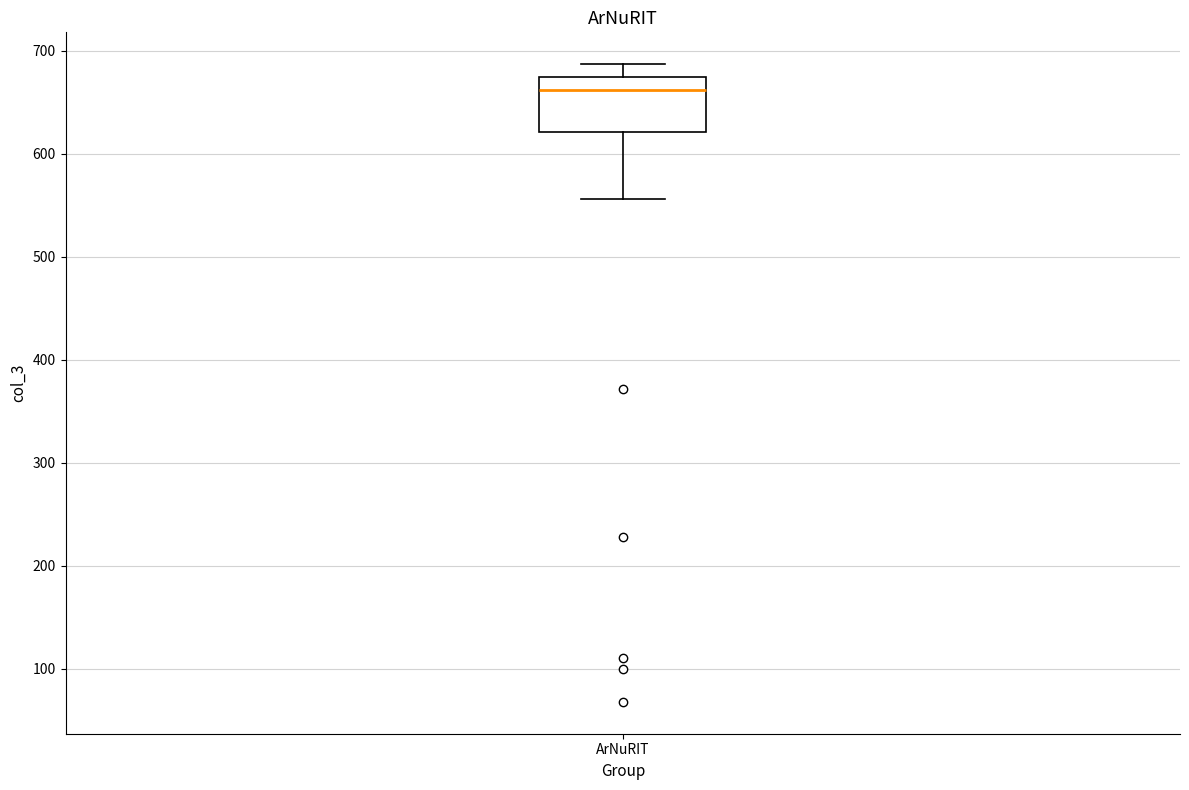

Read this box plot against the y-axis: the position of the median line, the range covered by the box, and the ends of both whiskers. The values are not printed on the chart, so give them approximately, as read against the axis.

median 660, box 620 to 670, whiskers 560 to 690